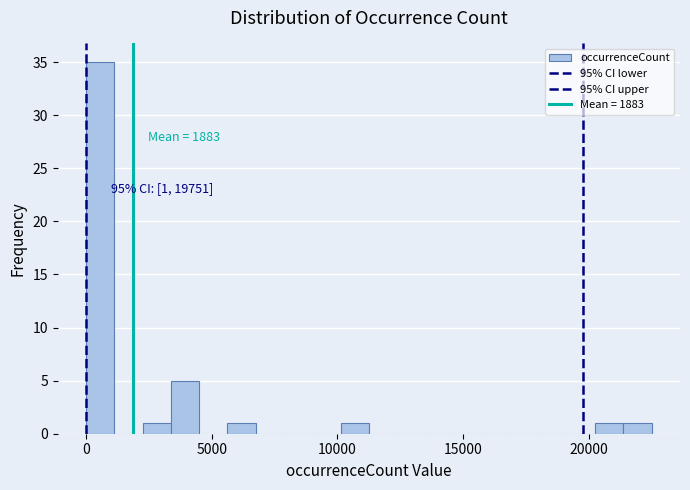

Read against the x-axis, roughly where is the centre of the tallest bar?

500